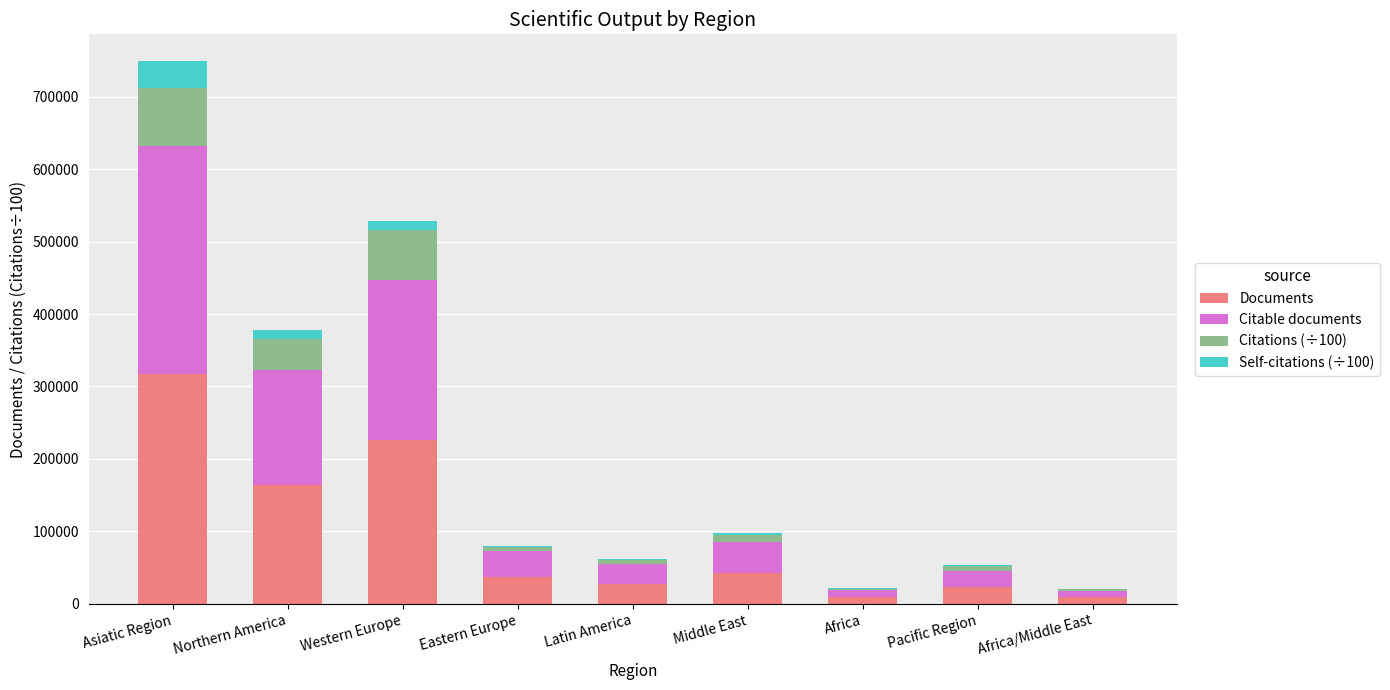

At which label does Documents reach its peak?

Asiatic Region